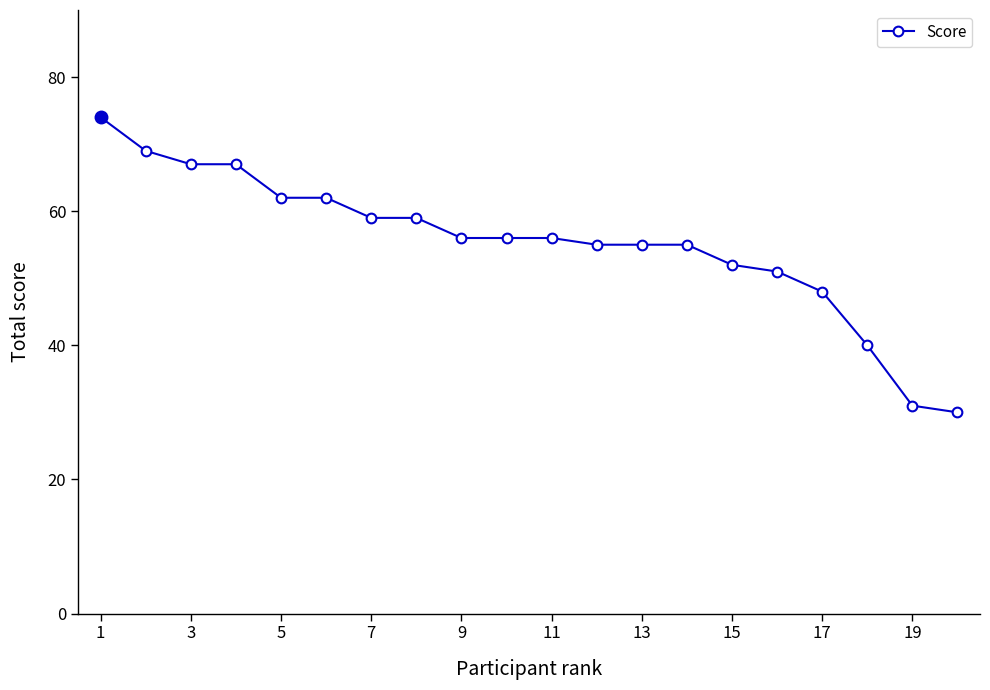

Reading left to right, what are all the values shown in this chart?

74	69	67	67	62	62	59	59	56	56	56	55	55	55	52	51	48	40	31	30